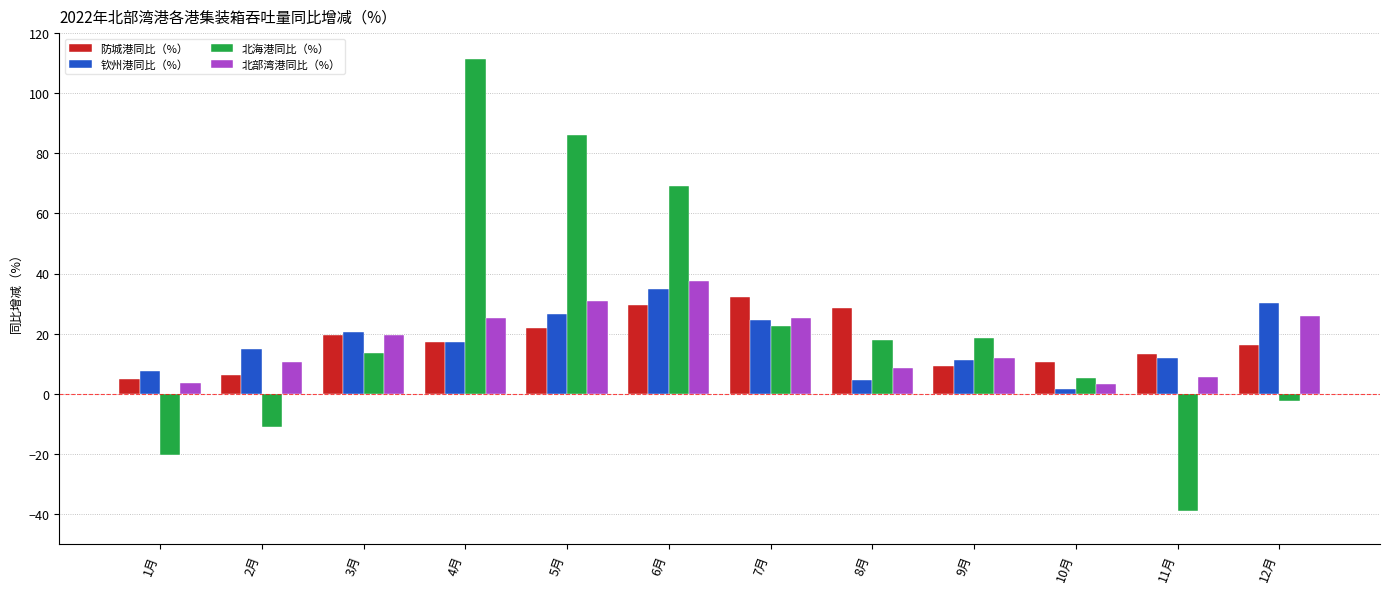

What is the average value of the 防城港同比（%） series?

17.5